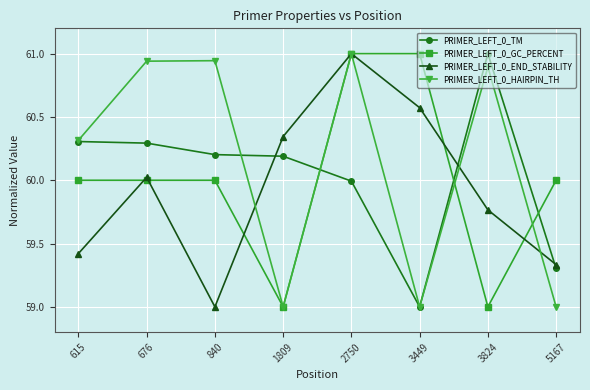

Where do PRIMER_LEFT_0_TM and PRIMER_LEFT_0_GC_PERCENT first cross each other?

1809 and 2750